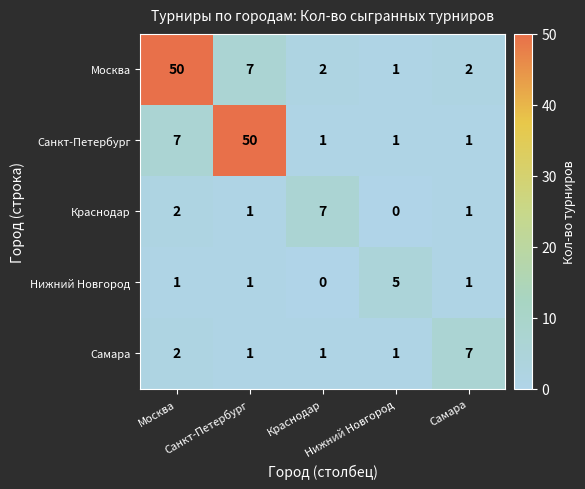

What is the maximum value shown in the chart?

50